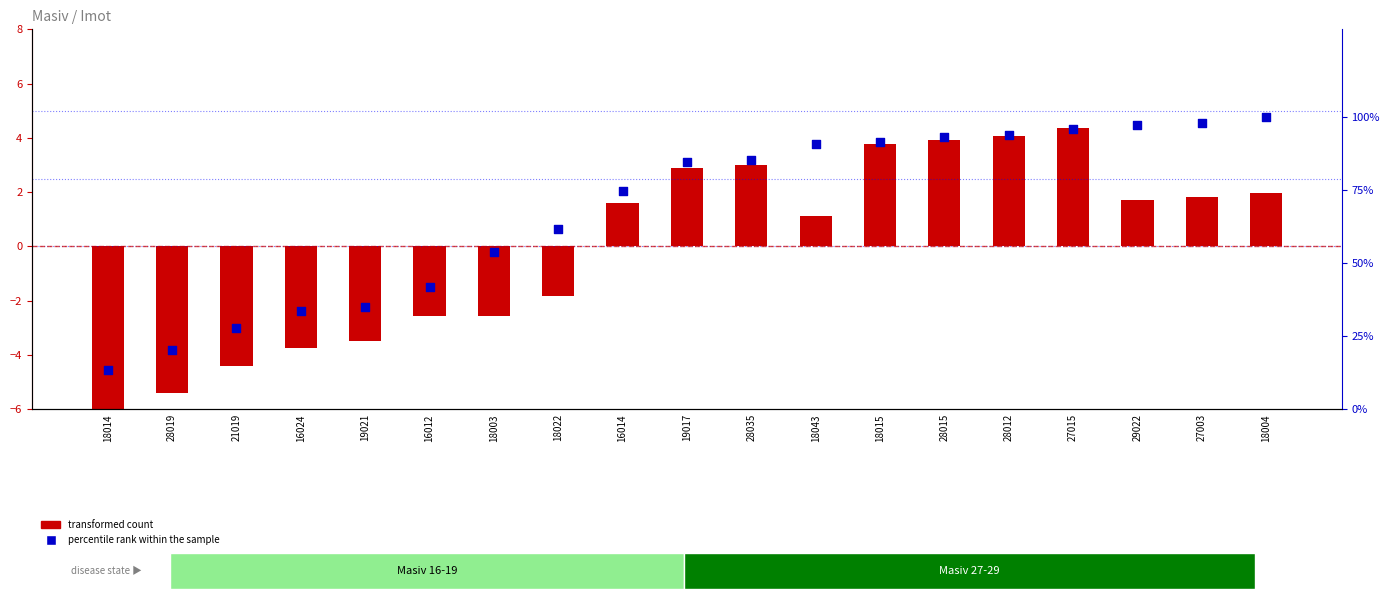

At how many categories does at least one series exceed 31?

16